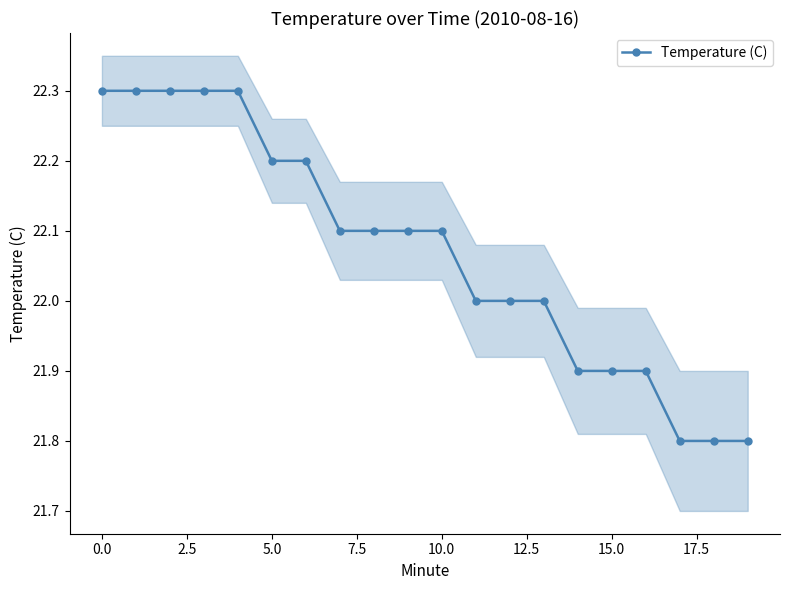

The value of Temperature (C) at 5.0 is 22.2. True or false?

True